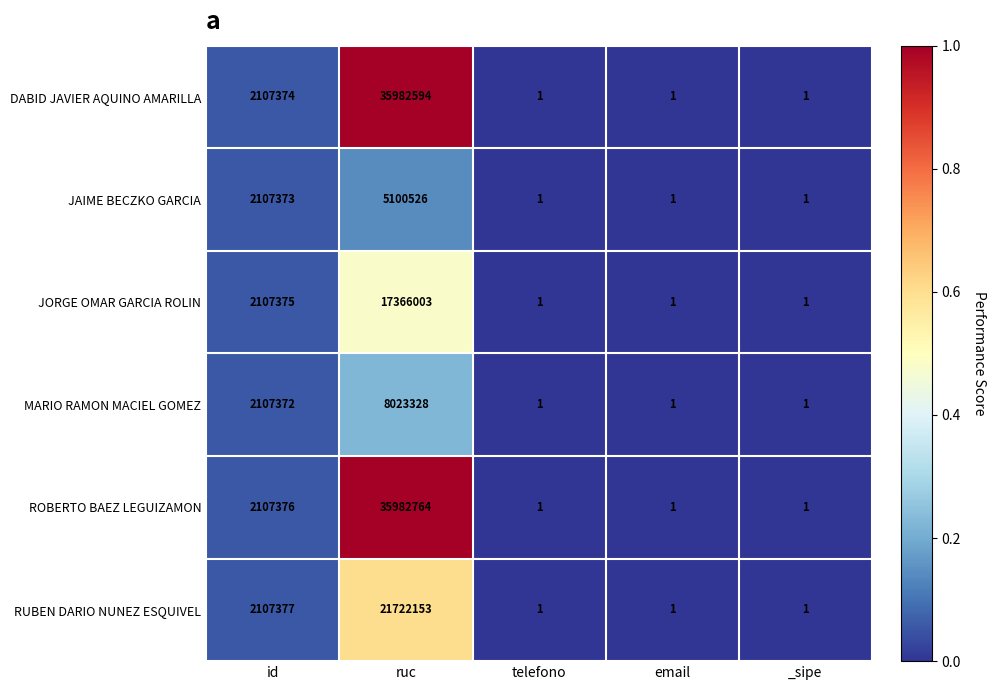

Which series has the largest range (max minus min)?

ROBERTO BAEZ LEGUIZAMON